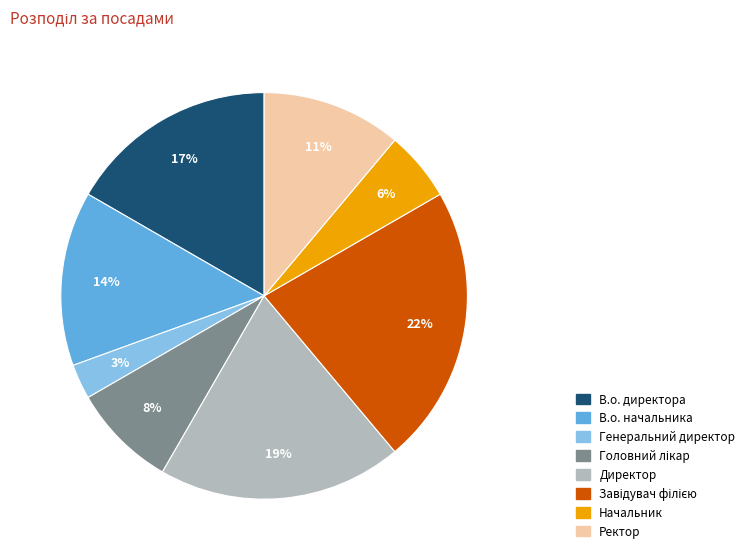

Is Директор the majority of the pie?

No